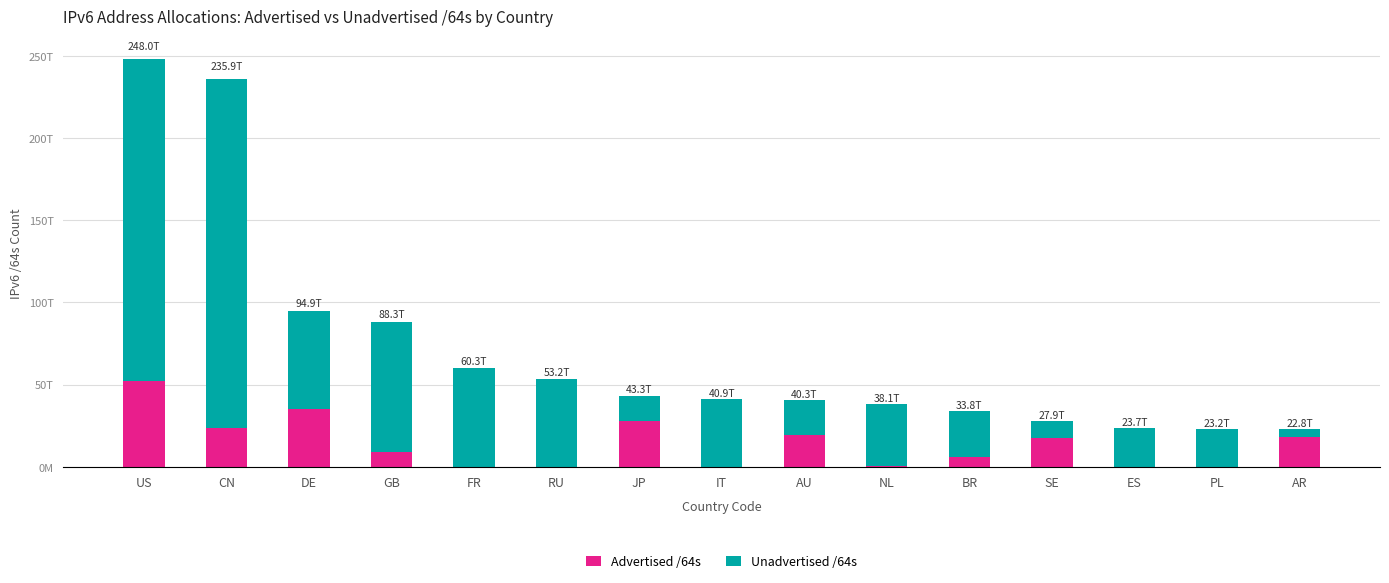

Does the chart contain stacked bars?

Yes